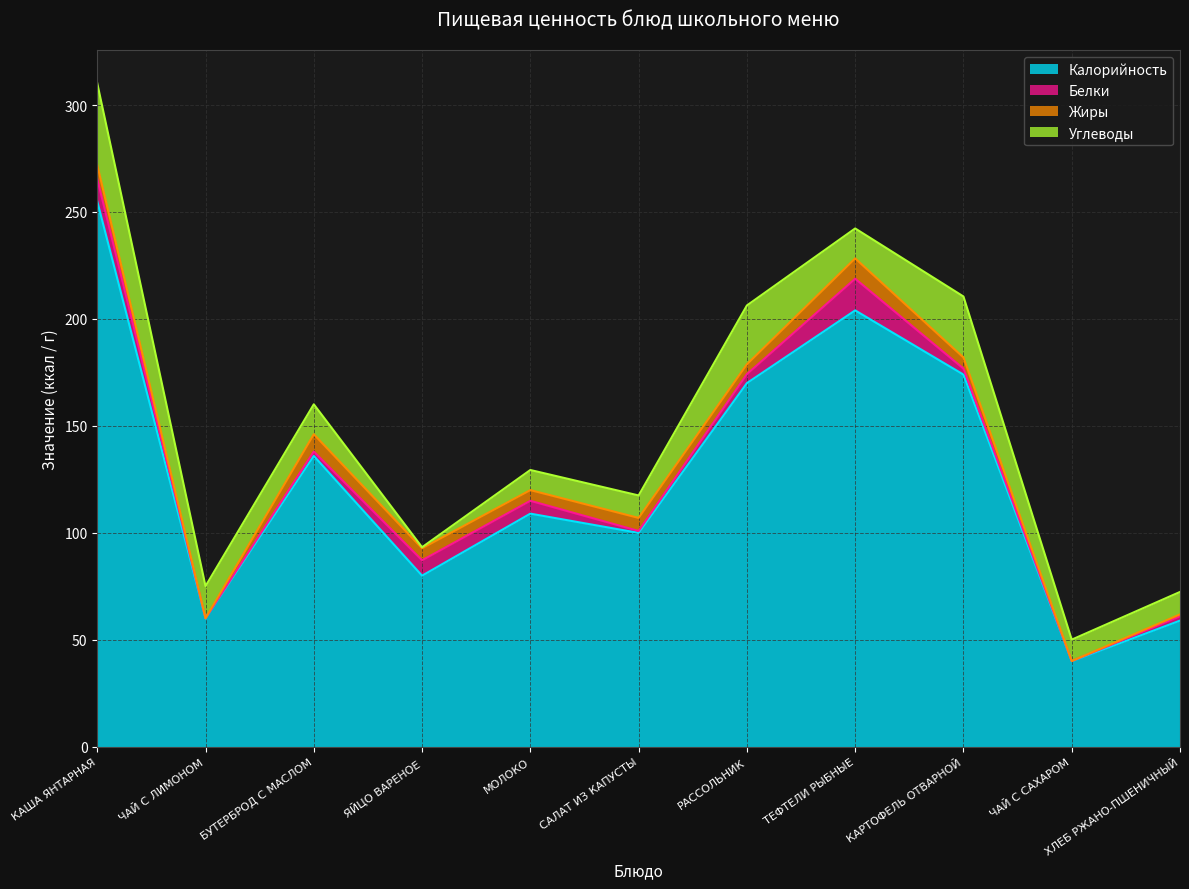

Reading right to left, extract all data points from this chart.

Калорийность: ХЛЕБ РЖАНО-ПШЕНИЧНЫЙ=59.0	ЧАЙ С САХАРОМ=40.0	КАРТОФЕЛЬ ОТВАРНОЙ=174.0	ТЕФТЕЛИ РЫБНЫЕ=204.0	РАССОЛЬНИК=170.0	САЛАТ ИЗ КАПУСТЫ=100.0	МОЛОКО=109.0	ЯЙЦО ВАРЕНОЕ=80.0	БУТЕРБРОД С МАСЛОМ=136.0	ЧАЙ С ЛИМОНОМ=60.0	КАША ЯНТАРНАЯ=255.0
Белки: ХЛЕБ РЖАНО-ПШЕНИЧНЫЙ=2.0	ЧАЙ С САХАРОМ=0.1	КАРТОФЕЛЬ ОТВАРНОЙ=2.8	ТЕФТЕЛИ РЫБНЫЕ=14.8	РАССОЛЬНИК=4.2	САЛАТ ИЗ КАПУСТЫ=0.9	МОЛОКО=6.0	ЯЙЦО ВАРЕНОЕ=7.2	БУТЕРБРОД С МАСЛОМ=2.0	ЧАЙ С ЛИМОНОМ=0.1	КАША ЯНТАРНАЯ=10.5
Жиры: ХЛЕБ РЖАНО-ПШЕНИЧНЫЙ=0.9	ЧАЙ С САХАРОМ=0.0	КАРТОФЕЛЬ ОТВАРНОЙ=5.2	ТЕФТЕЛИ РЫБНЫЕ=9.5	РАССОЛЬНИК=4.6	САЛАТ ИЗ КАПУСТЫ=6.1	МОЛОКО=5.0	ЯЙЦО ВАРЕНОЕ=5.6	БУТЕРБРОД С МАСЛОМ=8.1	ЧАЙ С ЛИМОНОМ=0.0	КАША ЯНТАРНАЯ=6.5
Углеводы: ХЛЕБ РЖАНО-ПШЕНИЧНЫЙ=10.5	ЧАЙ С САХАРОМ=10.0	КАРТОФЕЛЬ ОТВАРНОЙ=28.5	ТЕФТЕЛИ РЫБНЫЕ=14.0	РАССОЛЬНИК=27.5	САЛАТ ИЗ КАПУСТЫ=10.5	МОЛОКО=9.4	ЯЙЦО ВАРЕНОЕ=0.5	БУТЕРБРОД С МАСЛОМ=14.0	ЧАЙ С ЛИМОНОМ=15.0	КАША ЯНТАРНАЯ=38.2